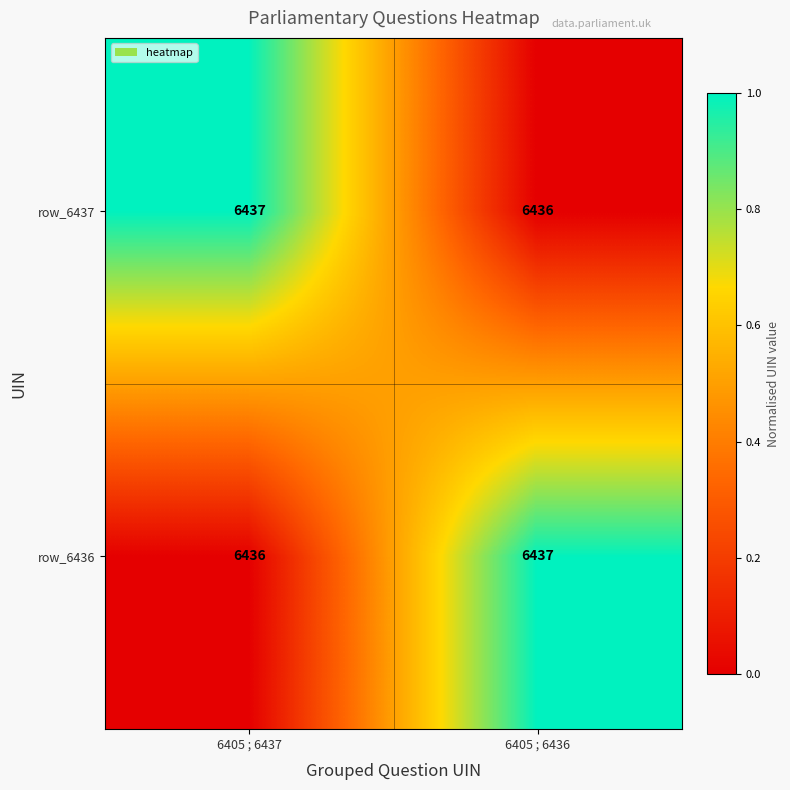

True or false: row_6436 has a value of 9168 at 6405 ; 6436.

False